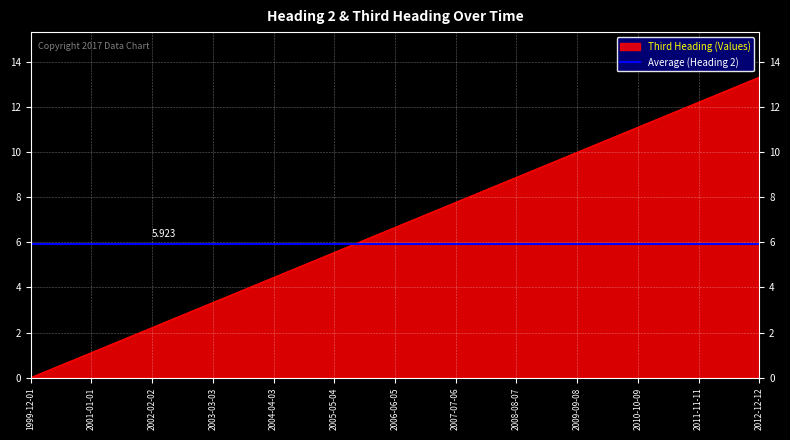

Which has a higher value, 2007-07-06 or 2011-11-11?

2011-11-11